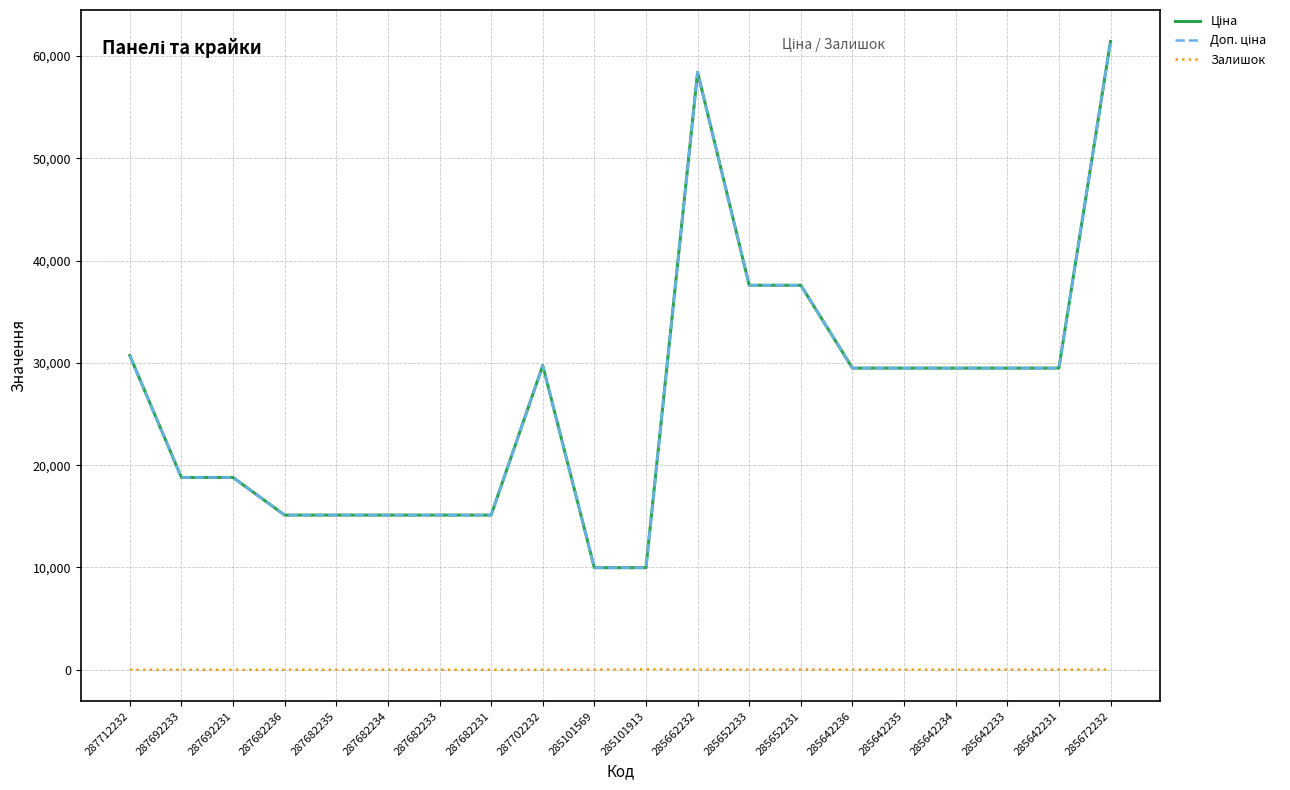

Reading left to right, list all the values displayed in this chart.

Ціна: 30717.1	18796.8	18796.8	15120.0	15120.0	15120.0	15120.0	15120.0	29747.2	9975.0	9975.0	58426.5	37593.6	37593.6	29491.5	29491.5	29491.5	29491.5	29491.5	61434.3
Доп. ціна: 30717.1	18796.8	18796.8	15120.0	15120.0	15120.0	15120.0	15120.0	29747.2	9975.0	9975.0	58426.5	37593.6	37593.6	29491.5	29491.5	29491.5	29491.5	29491.5	61434.3
Залишок: 0.0	0.0	0.0	0.0	0.0	0.0	0.0	0.0	0.0	7.0	42.0	14.0	13.0	23.0	16.0	13.0	10.0	14.0	11.0	16.0